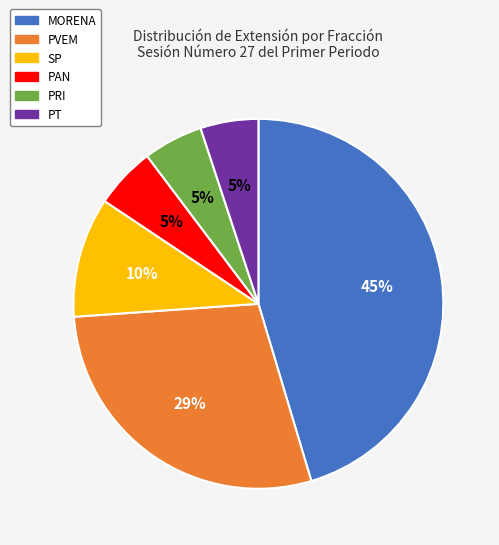

Is the sum of PRI and PT greater than half?

No